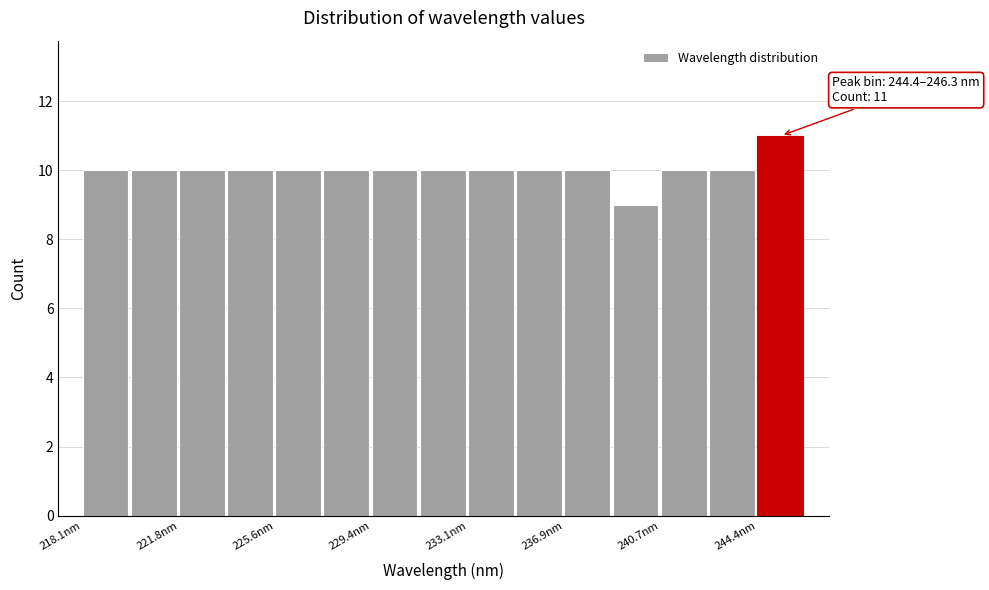

Around what value on the x-axis is the tallest bar? Give the approximate position of its centre, as read against the axis.

245.5